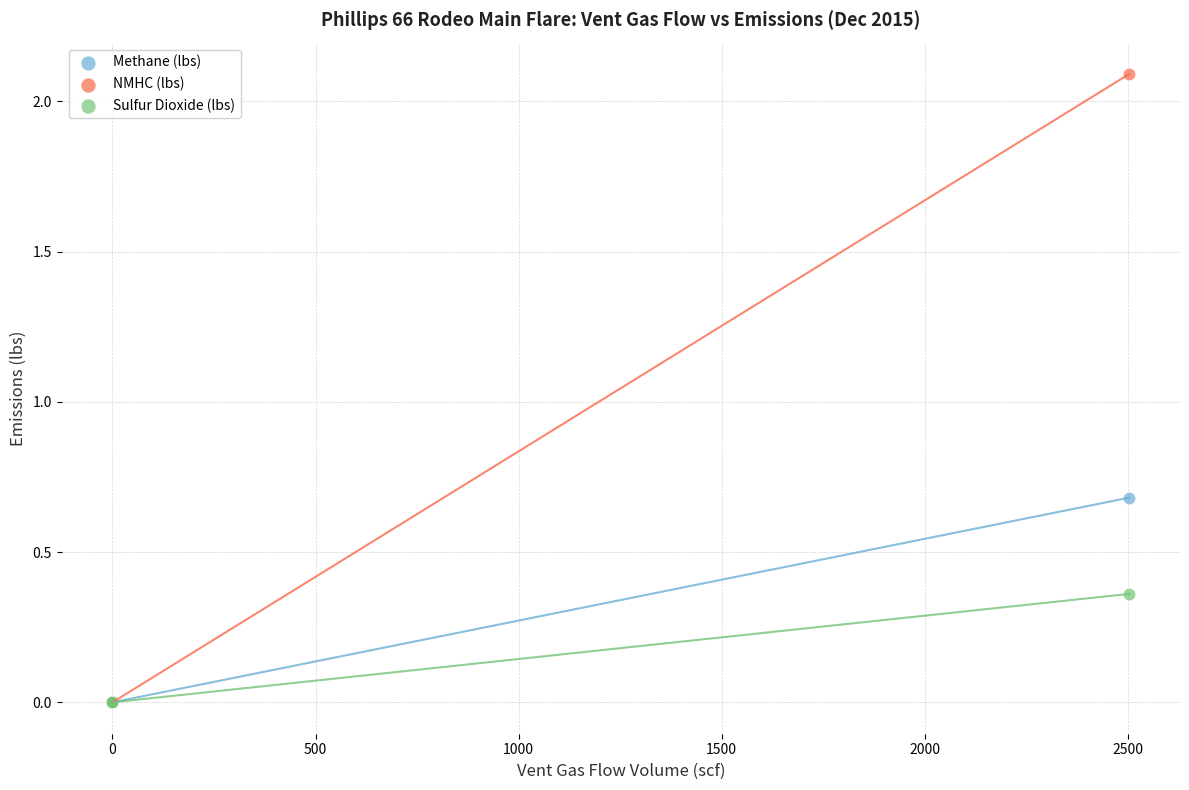

Across all series, what Y value is closest to 1?

0.7